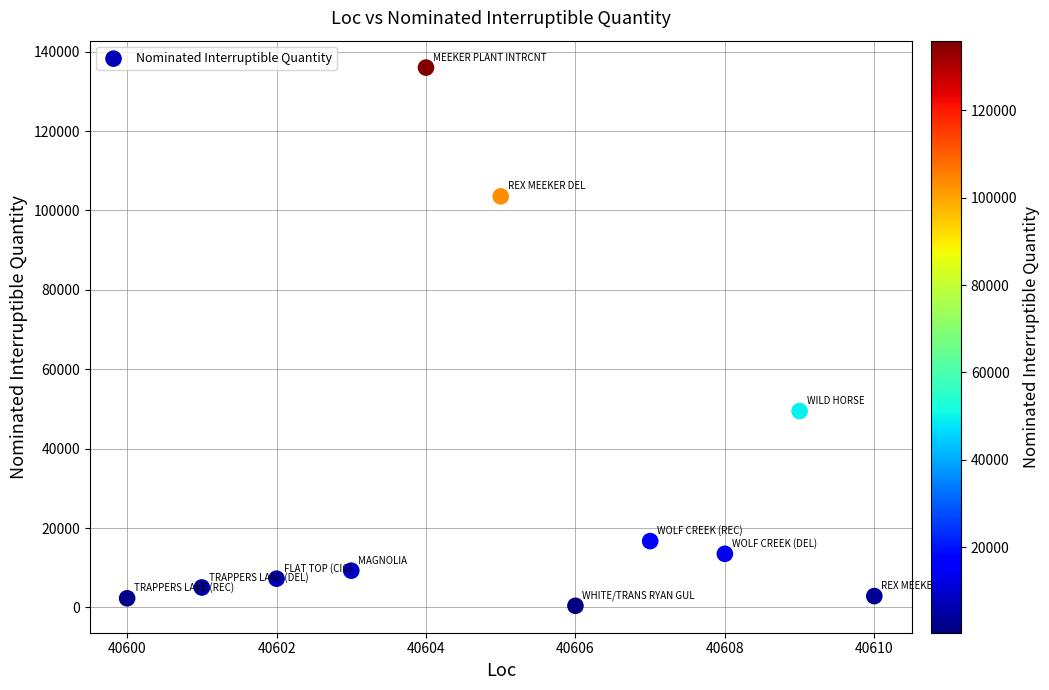

What Y value in the scatter plot is closest to 68195?

49461